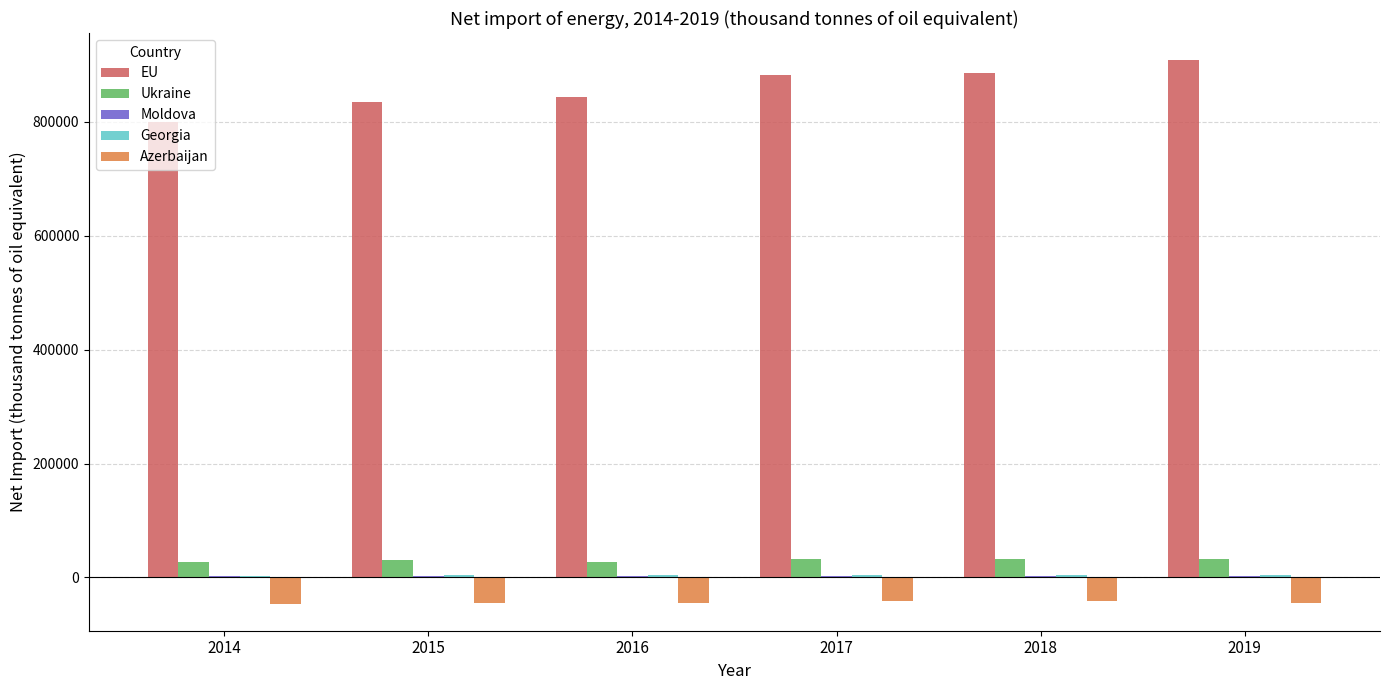

What is the sum of all Azerbaijan values?

-263368.7